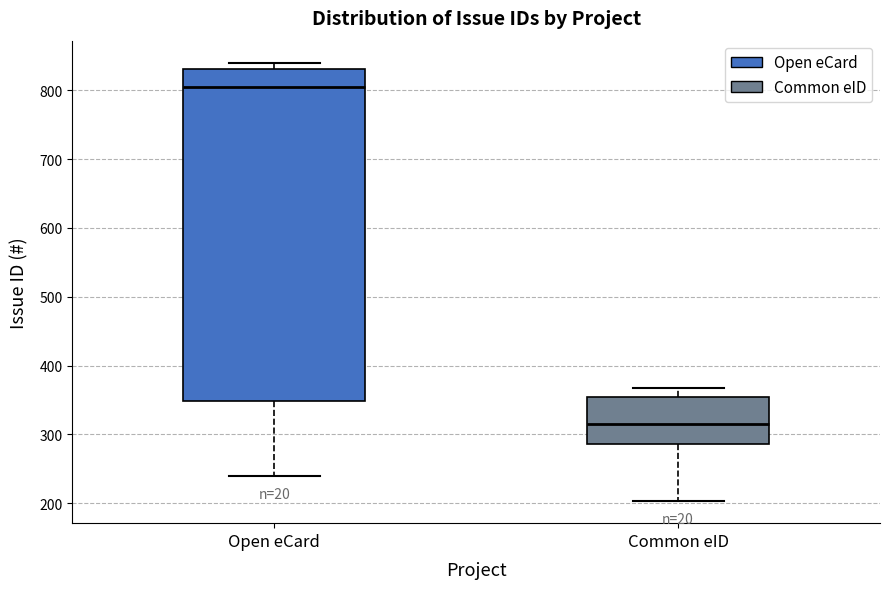

Reading left to right, transcribe this box plot: for each box, give where its median line is, the range the box spans, and where its two whiskers end, as read against the y-axis. The values are not printed on the chart, so give them approximately, as read against the axis.

Open eCard: median 810, box 350 to 830, whiskers 240 to 840
Common eID: median 320, box 290 to 350, whiskers 200 to 370